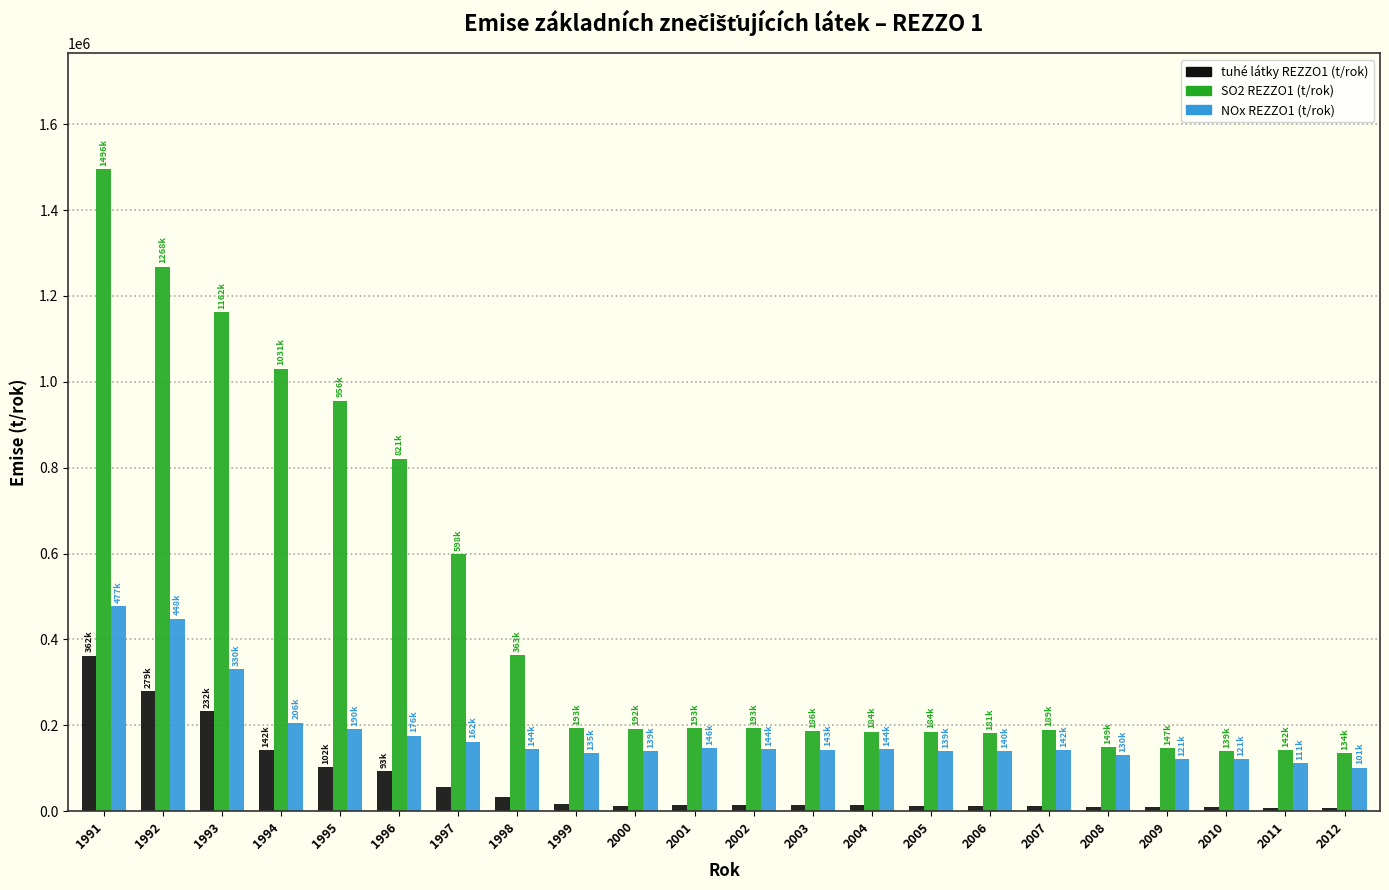

The value of SO2 REZZO1 (t/rok) at 1998 is 119568.0. True or false?

False